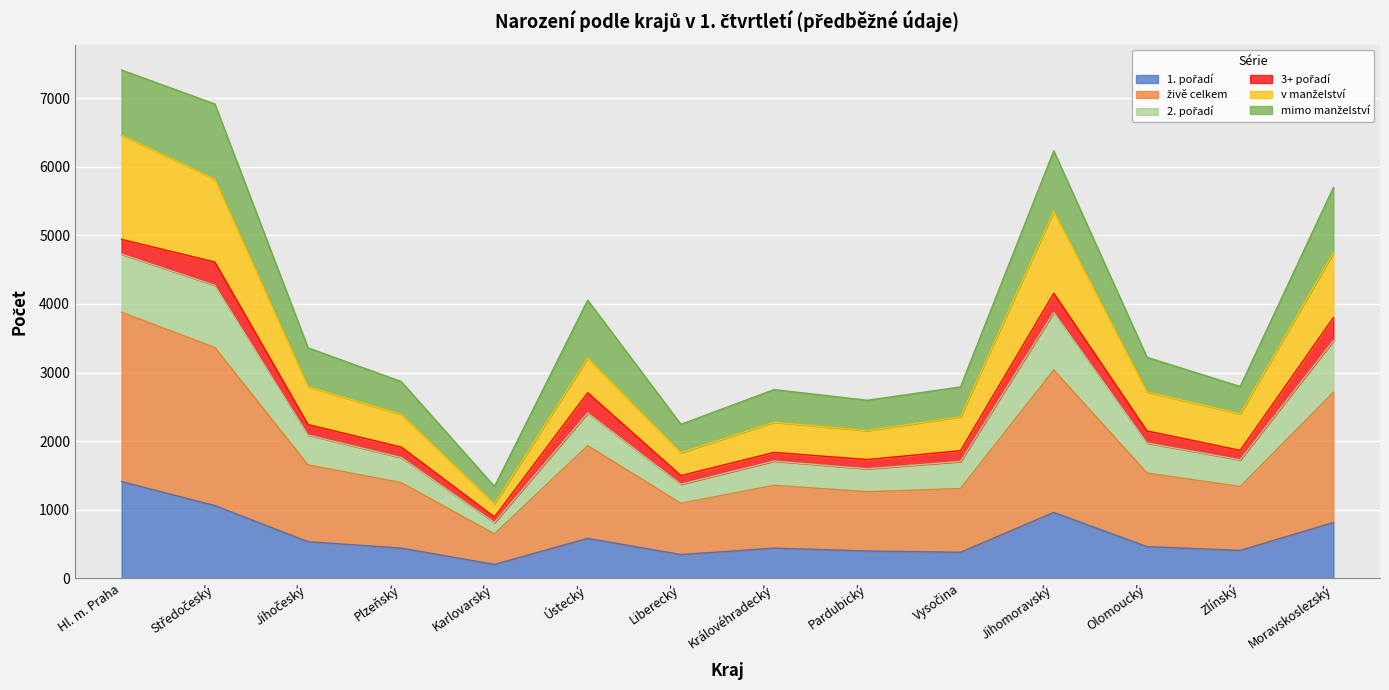

Which label corresponds to the smallest value in the chart?

Karlovarský